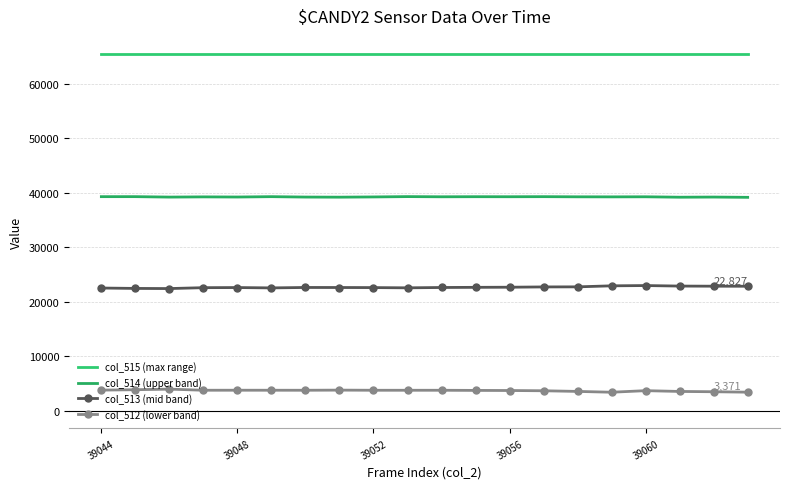

Reading left to right, transcribe all the data shown in this chart.

col_515 (max range): 65535	65535	65535	65535	65535	65535	65535	65535	65535	65535	65535	65535	65535	65535	65535	65535	65535	65535	65535	65535
col_514 (upper band): 39283	39285	39203	39242	39216	39283	39208	39189	39231	39293	39259	39275	39268	39282	39254	39244	39259	39181	39209	39158
col_513 (mid band): 22501	22428	22402	22566	22588	22524	22603	22596	22581	22537	22599	22628	22650	22703	22717	22905	22955	22860	22838	22827
col_512 (lower band): 3751	3822	3930	3727	3731	3728	3724	3750	3723	3723	3723	3697	3677	3631	3511	3362	3650	3505	3453	3371